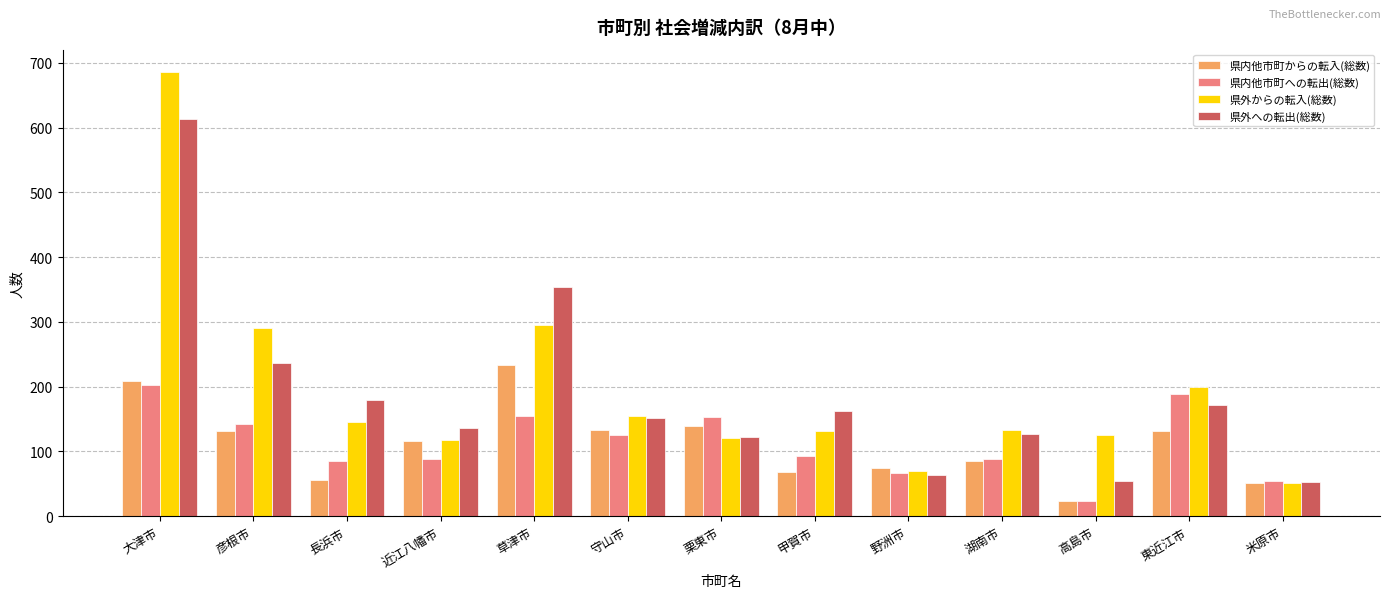

Which label corresponds to the largest value in the chart?

大津市